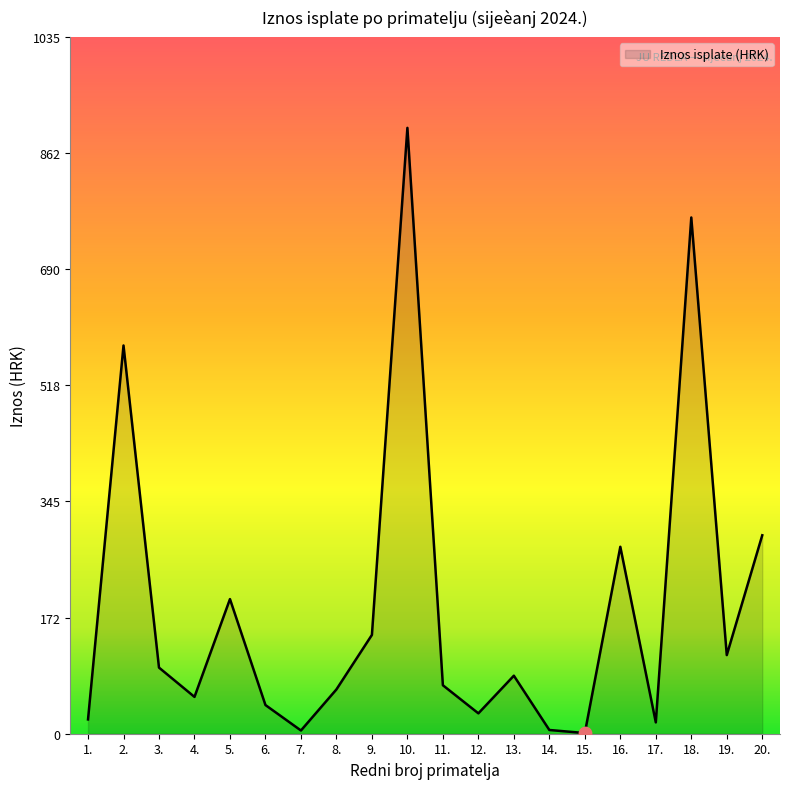

What is the ratio of the value at 15. to the value at 7.?

0.2